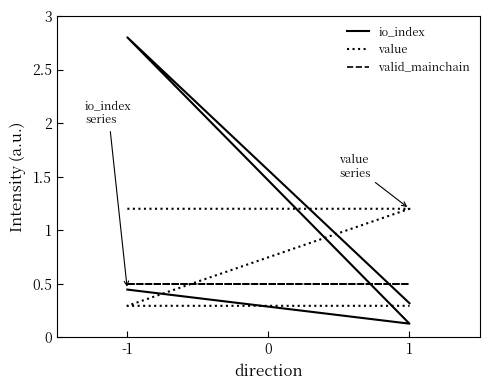

What is the difference between the maximum and second lowest values in the io_index series?

2.5